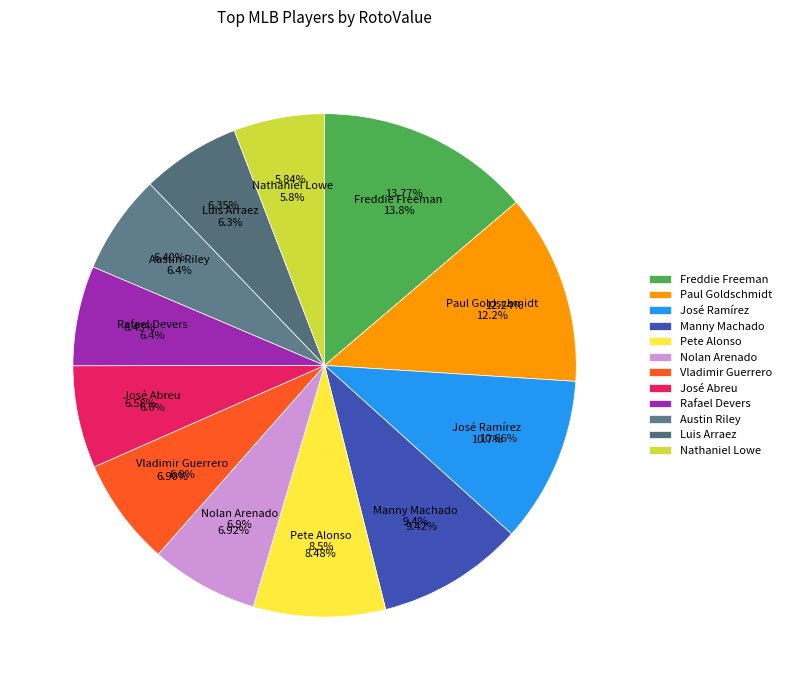

Count the number of slices in the pie.

12